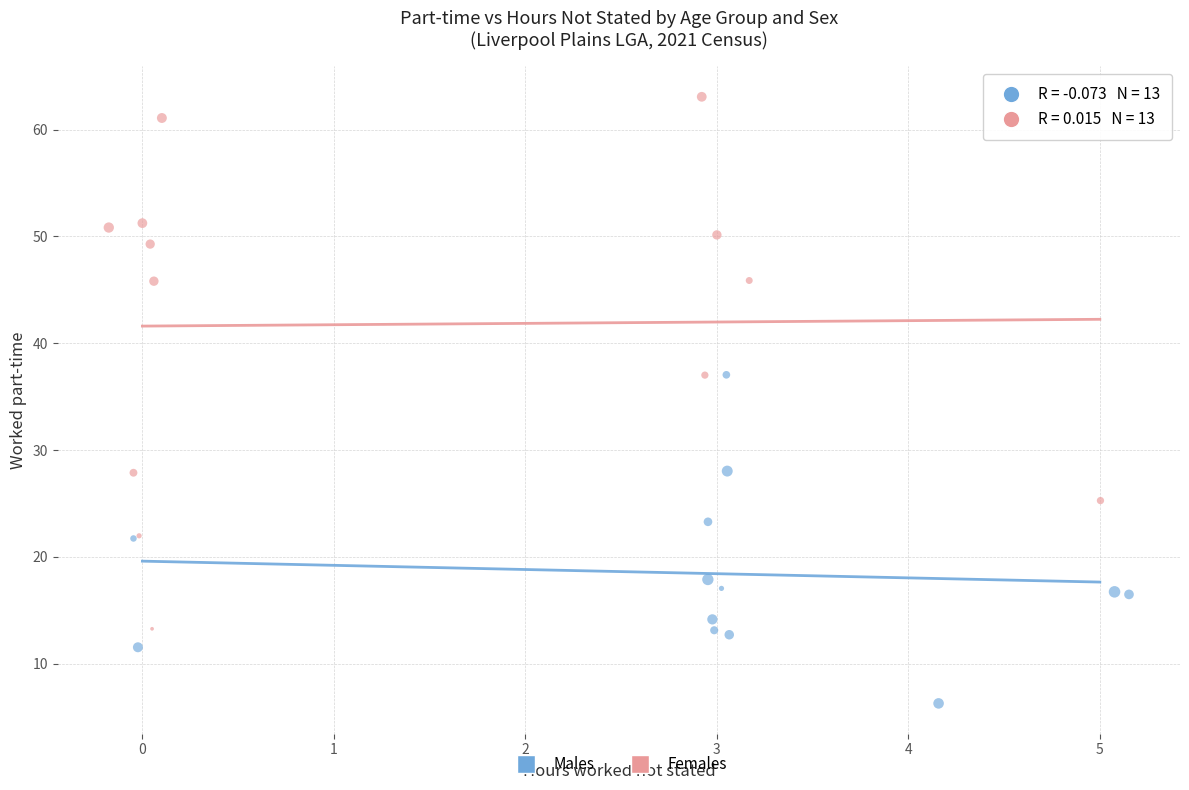

Which series contains the highest Y value?

Females